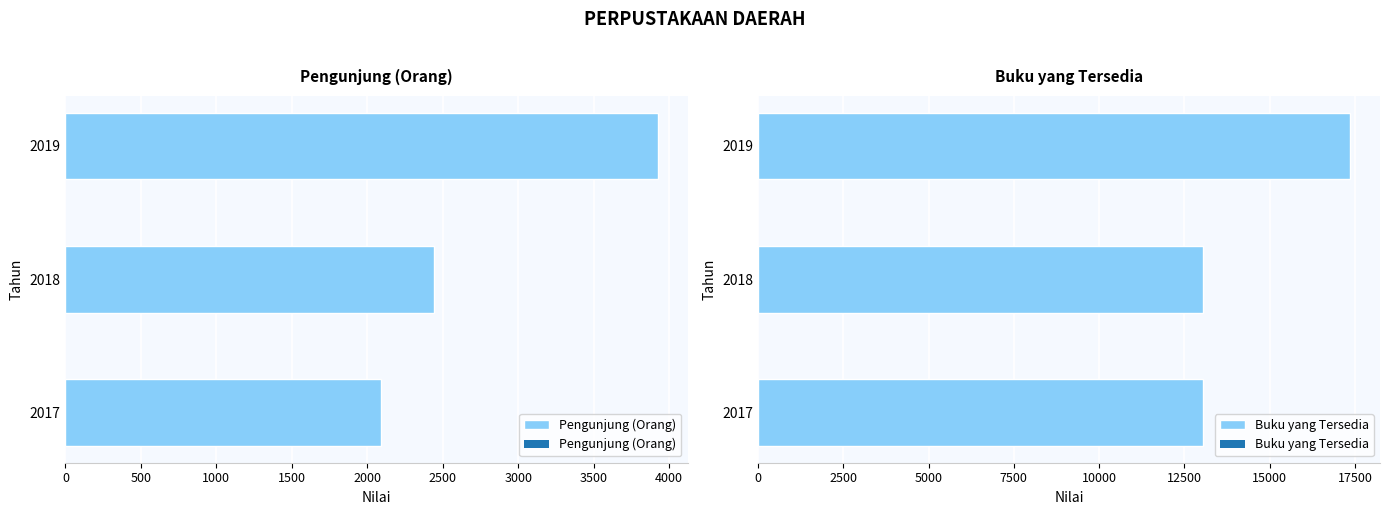

How many values in the Pengunjung (Orang) series exceed 2439?

1